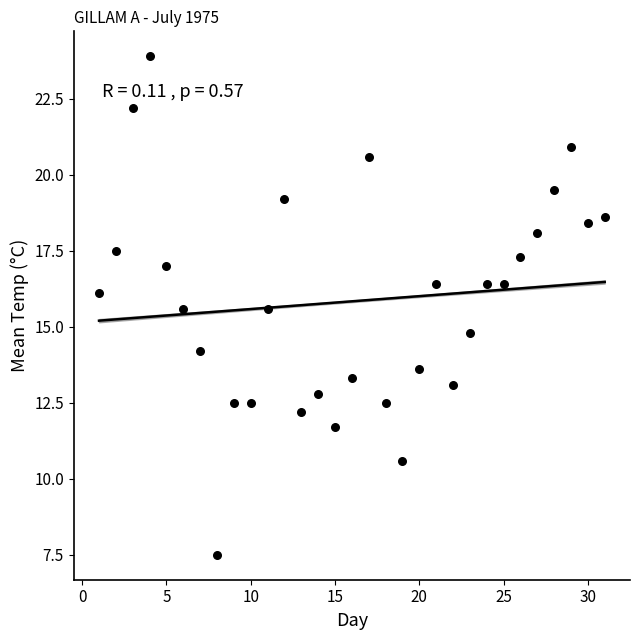

What Y value in the scatter plot is closest to 15?

14.8